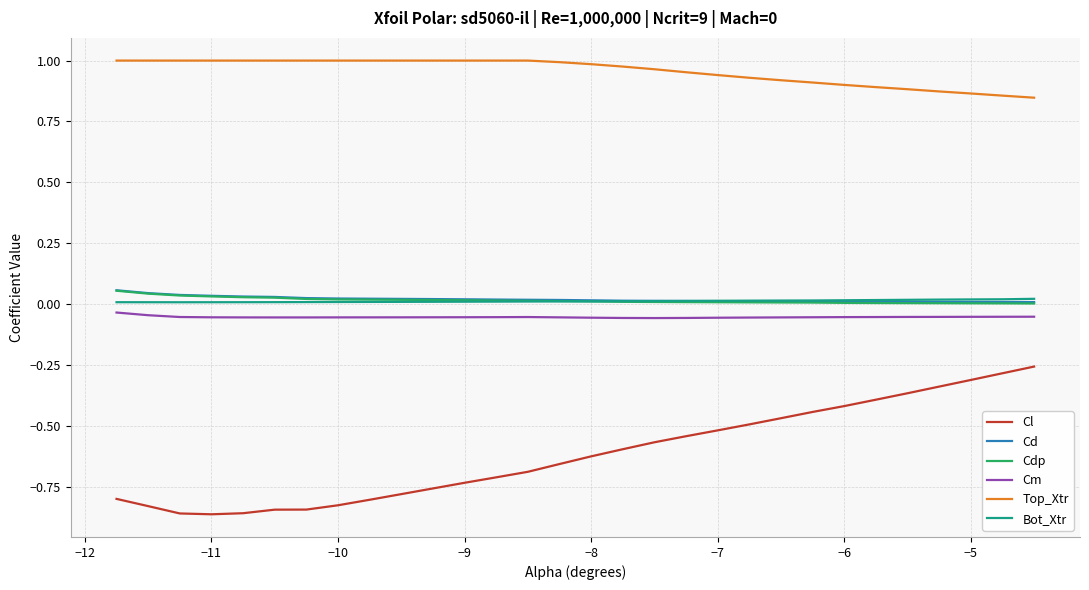

True or false: Cm and Top_Xtr cross at least once.

False